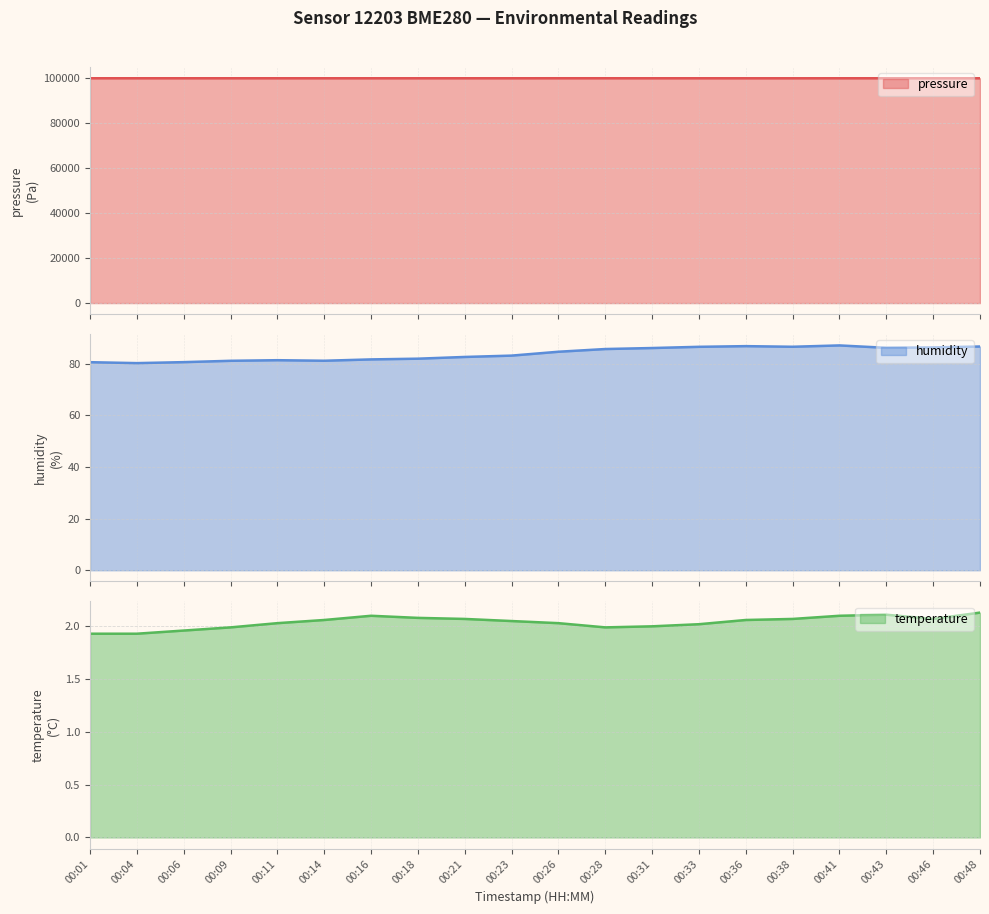

True or false: humidity and temperature intersect in this chart.

False